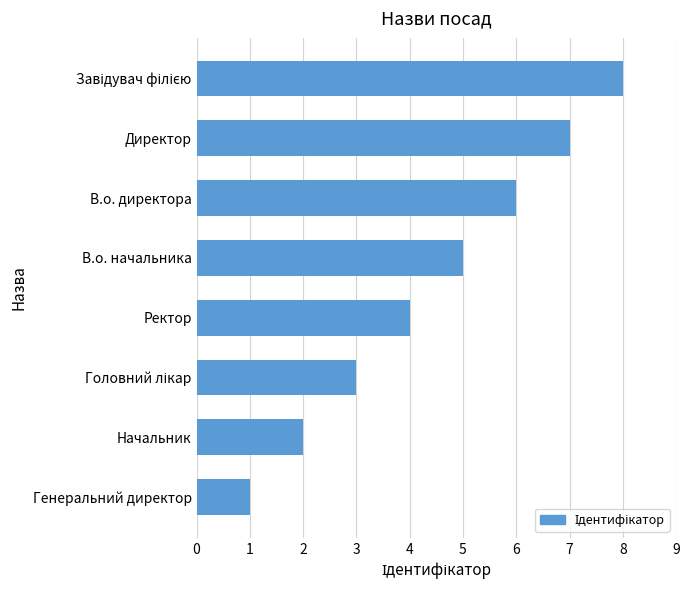

True or false: the data shows 0 at Генеральний директор.

False